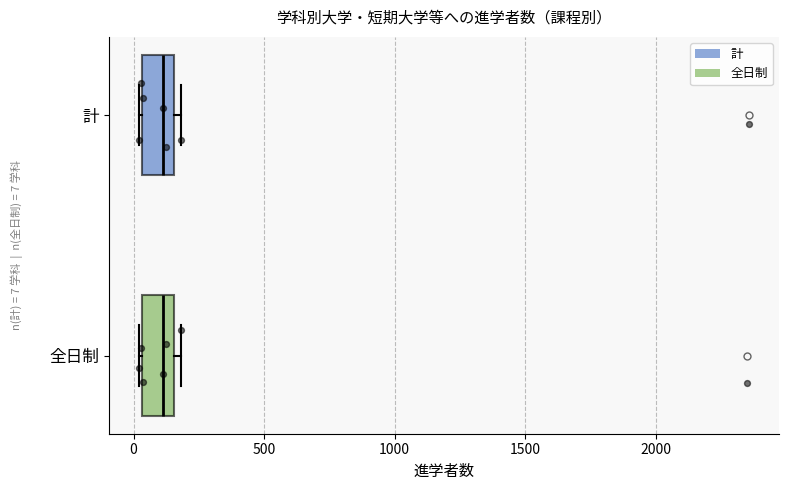

Where is the right edge of the box for 全日制 on the x-axis? The values are not printed on the chart, so give them approximately, as read against the axis.

150